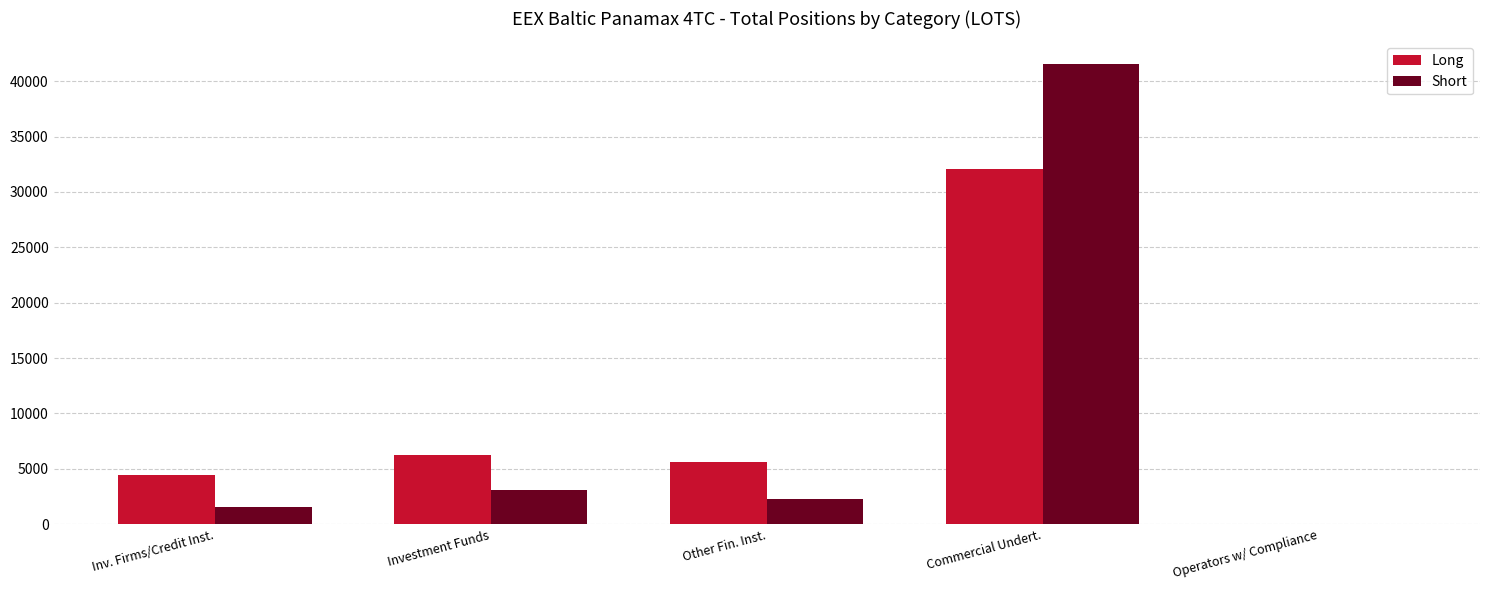

At which category is the sum across all series the highest?

Commercial Undert.